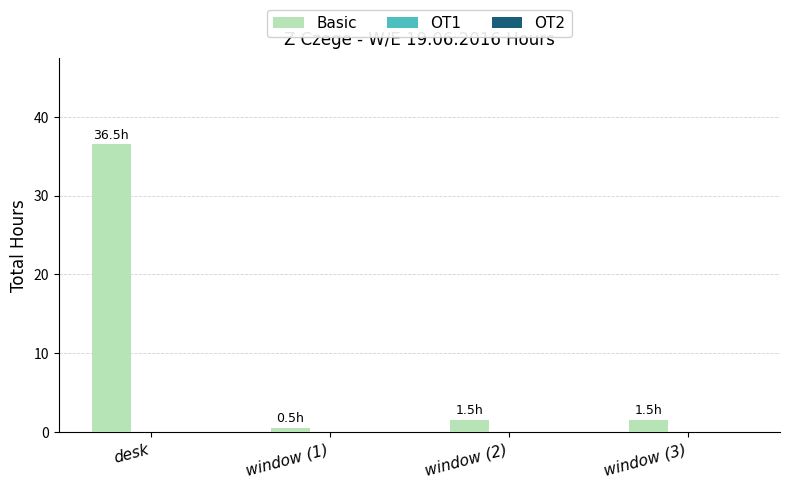

What is the difference between the maximum and minimum values?

36.0